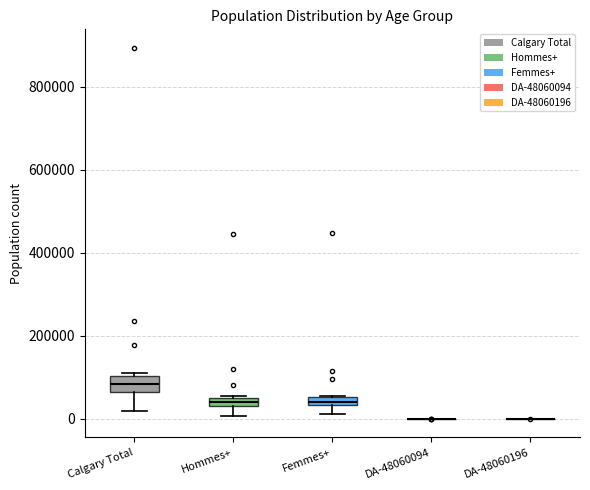

Where does the lower whisker of the box for Hommes+ end on the y-axis? The values are not printed on the chart, so give them approximately, as read against the axis.

0